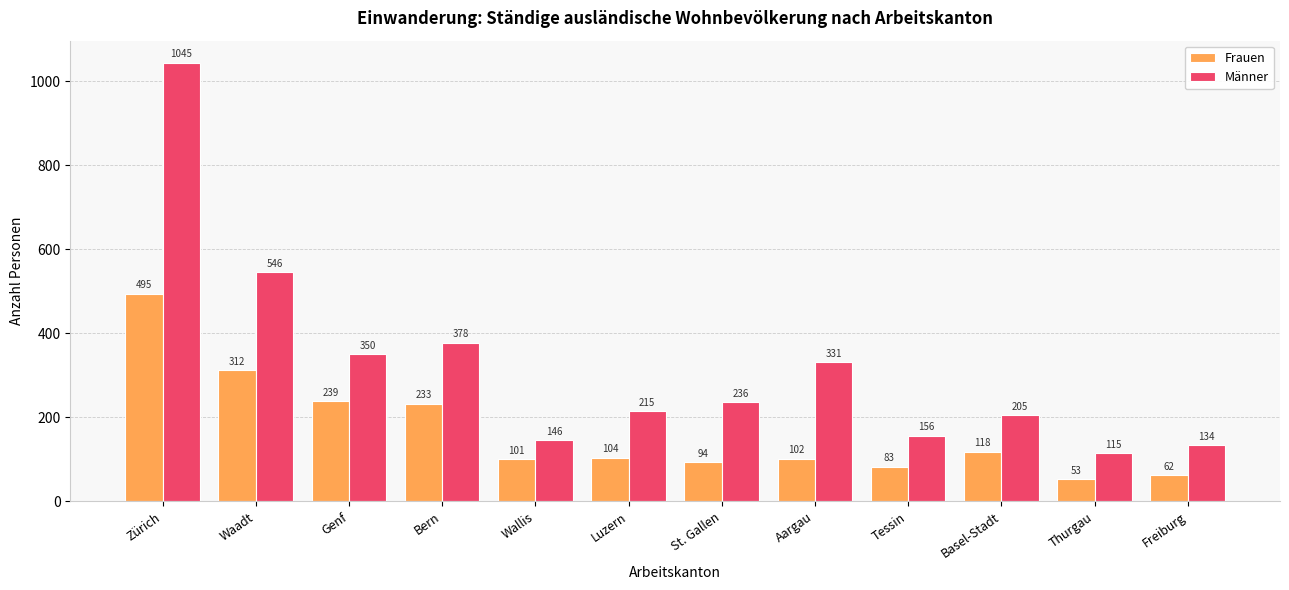

What are all the series names shown in the legend?

Frauen, Männer